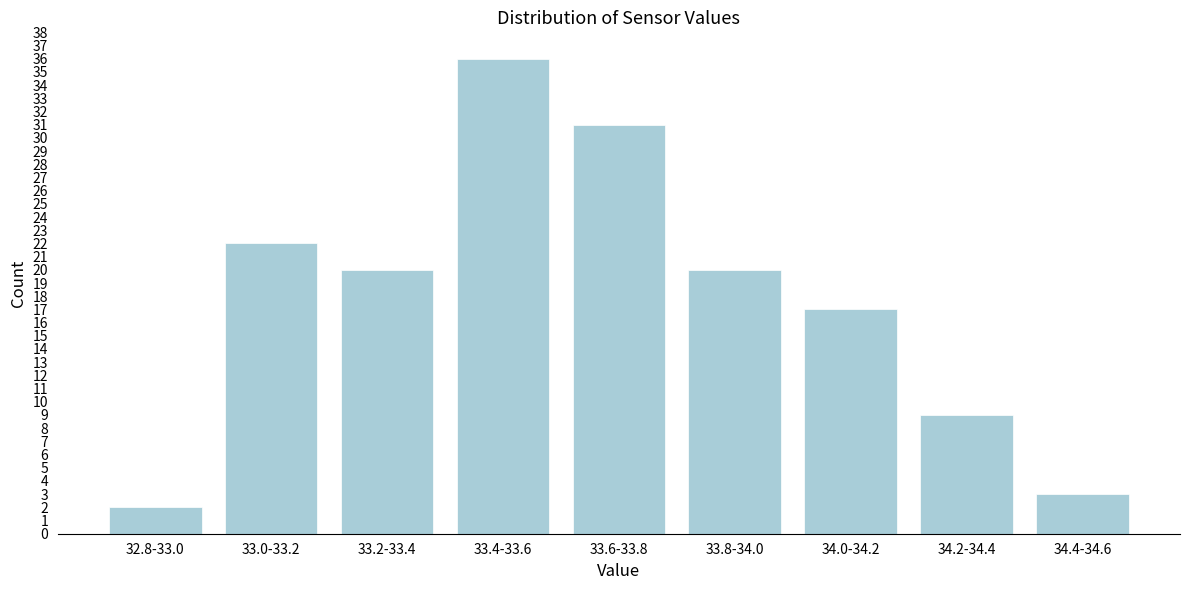

Reading left to right, transcribe all the data shown in this chart.

2	22	20	36	31	20	17	9	3